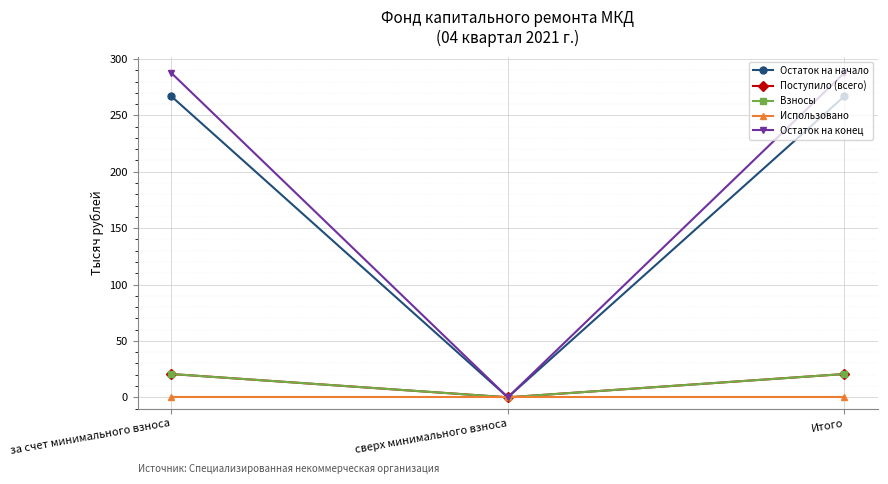

What is the difference between the maximum and minimum values in the Поступило (всего) series?

20.6